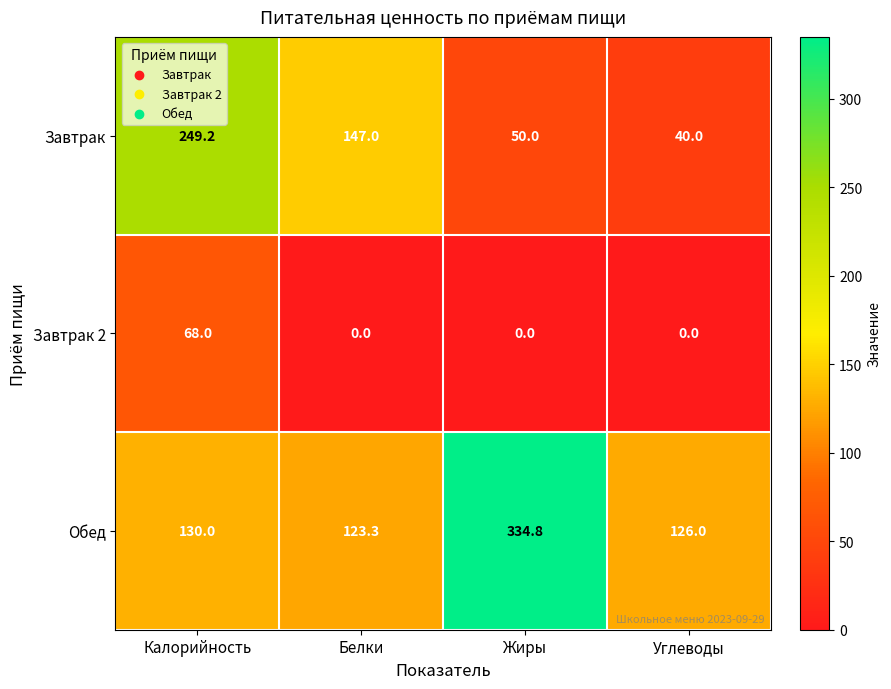

Reading left to right, extract all data points from this chart.

Завтрак: Калорийность=249.2	Белки=147.0	Жиры=50.0	Углеводы=40.0
Завтрак 2: Калорийность=68.0	Белки=0.0	Жиры=0.0	Углеводы=0.0
Обед: Калорийность=130.0	Белки=123.3	Жиры=334.8	Углеводы=126.0